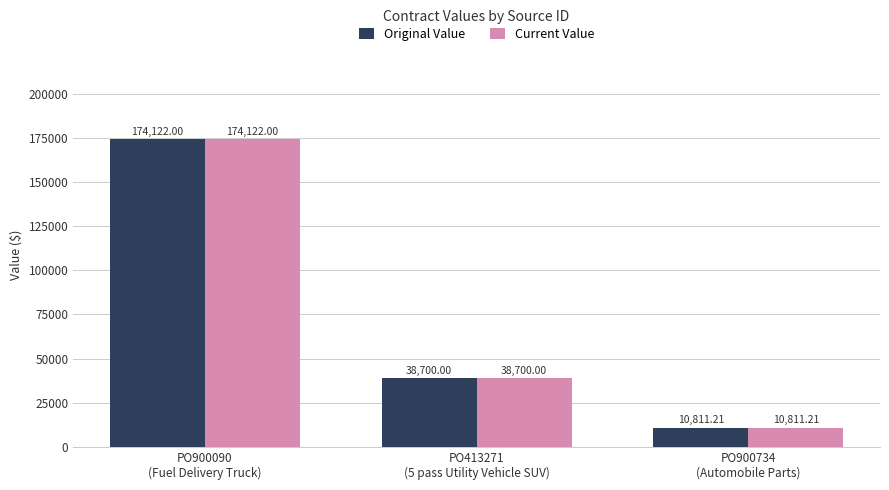

At which category does the chart reach its minimum across all series?

PO900734
(Automobile Parts)